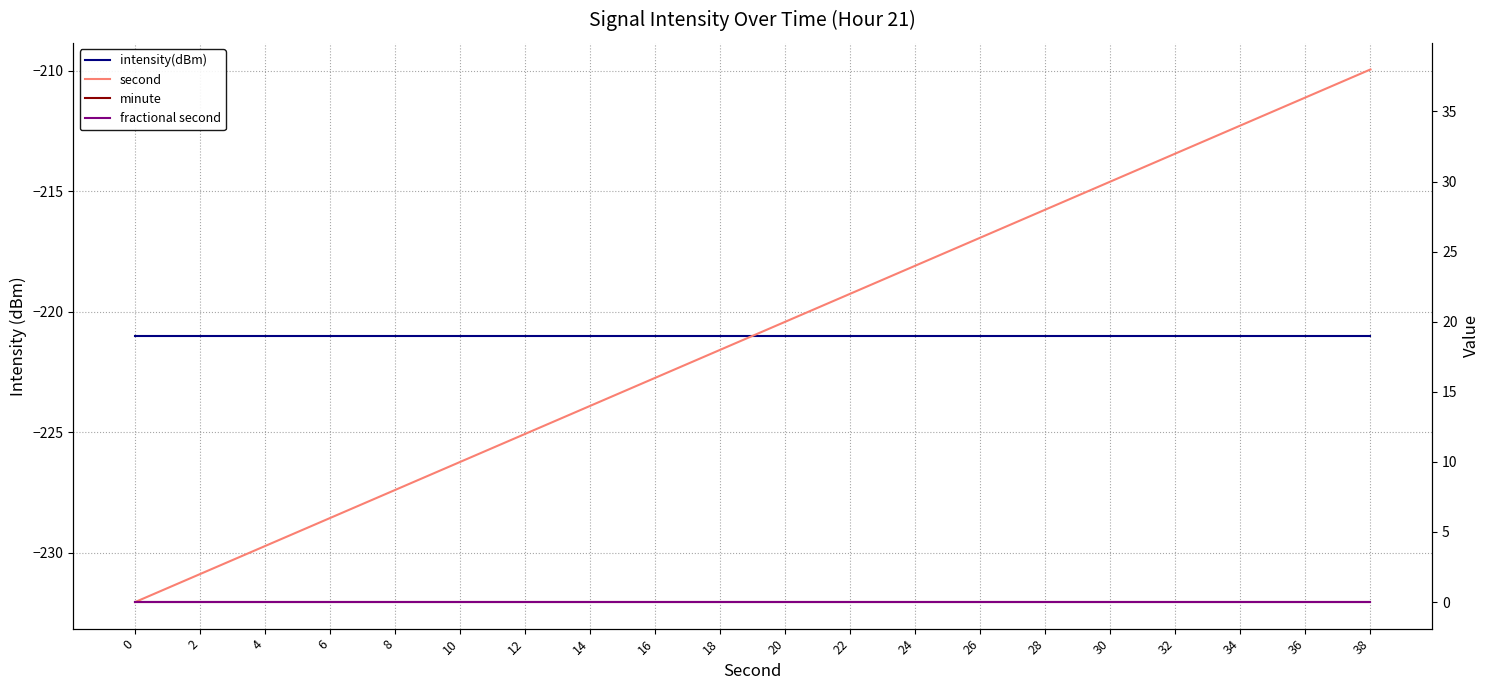

Reading left to right, what are all the values shown in this chart?

intensity(dBm): -221.0	-221.0	-221.0	-221.0	-221.0	-221.0	-221.0	-221.0	-221.0	-221.0	-221.0	-221.0	-221.0	-221.0	-221.0	-221.0	-221.0	-221.0	-221.0	-221.0
second: 0.0	2.0	4.0	6.0	8.0	10.0	12.0	14.0	16.0	18.0	20.0	22.0	24.0	26.0	28.0	30.0	32.0	34.0	36.0	38.0
minute: 0.0	0.0	0.0	0.0	0.0	0.0	0.0	0.0	0.0	0.0	0.0	0.0	0.0	0.0	0.0	0.0	0.0	0.0	0.0	0.0
fractional second: 0.0	0.0	0.0	0.0	0.0	0.0	0.0	0.0	0.0	0.0	0.0	0.0	0.0	0.0	0.0	0.0	0.0	0.0	0.0	0.0